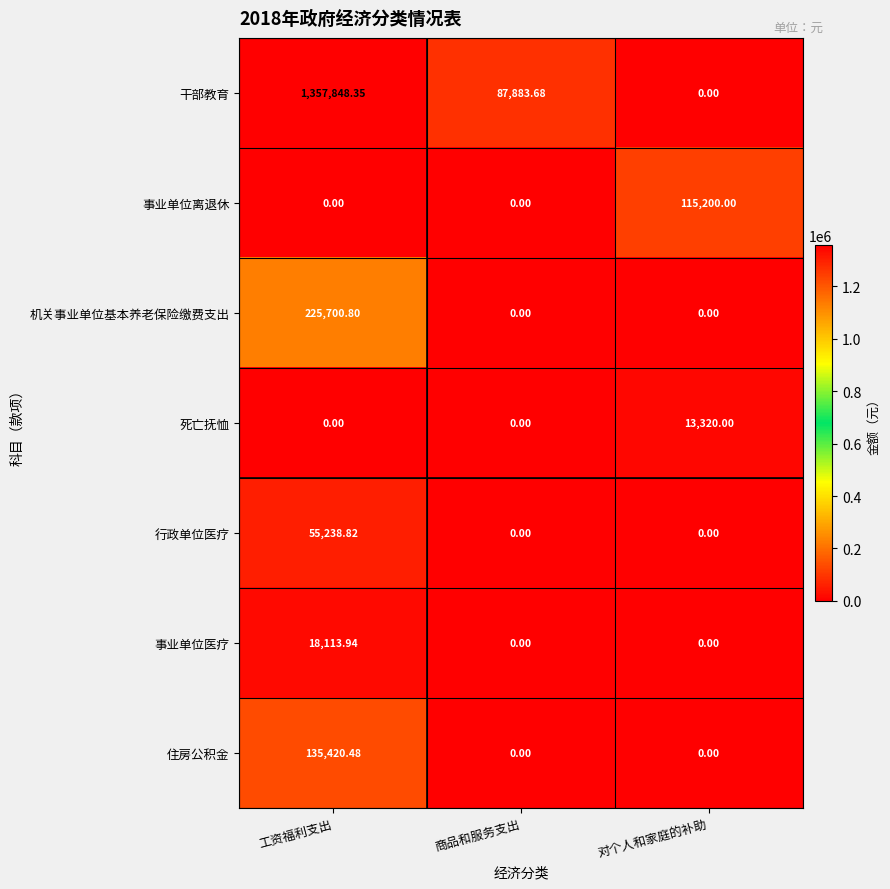

At which label does 干部教育 first exceed 87883?

工资福利支出